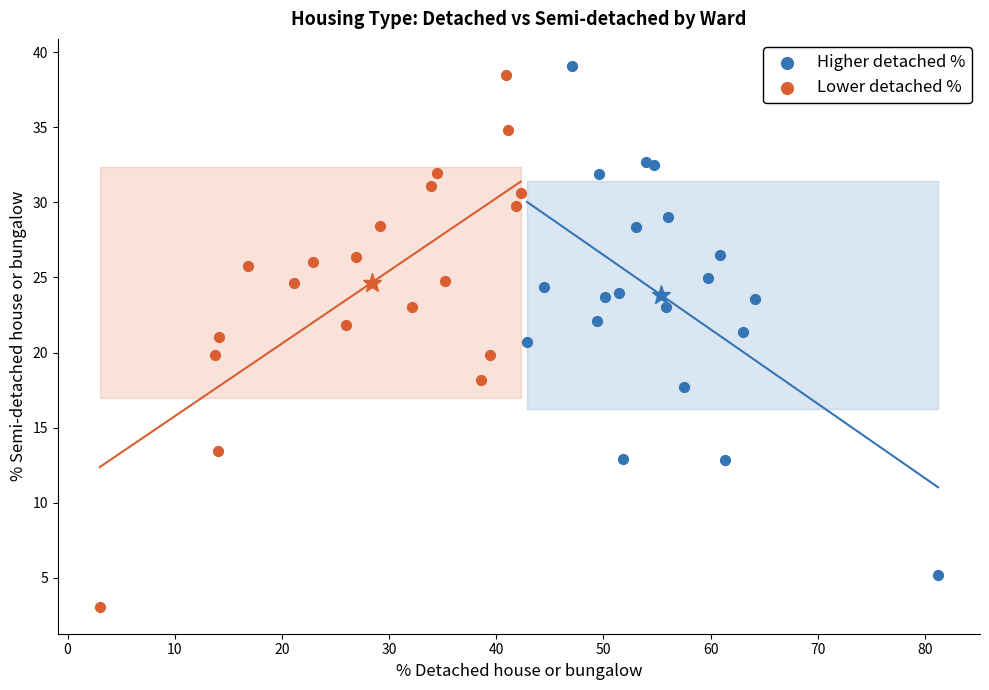

Which series reaches the minimum Y coordinate?

Lower detached %